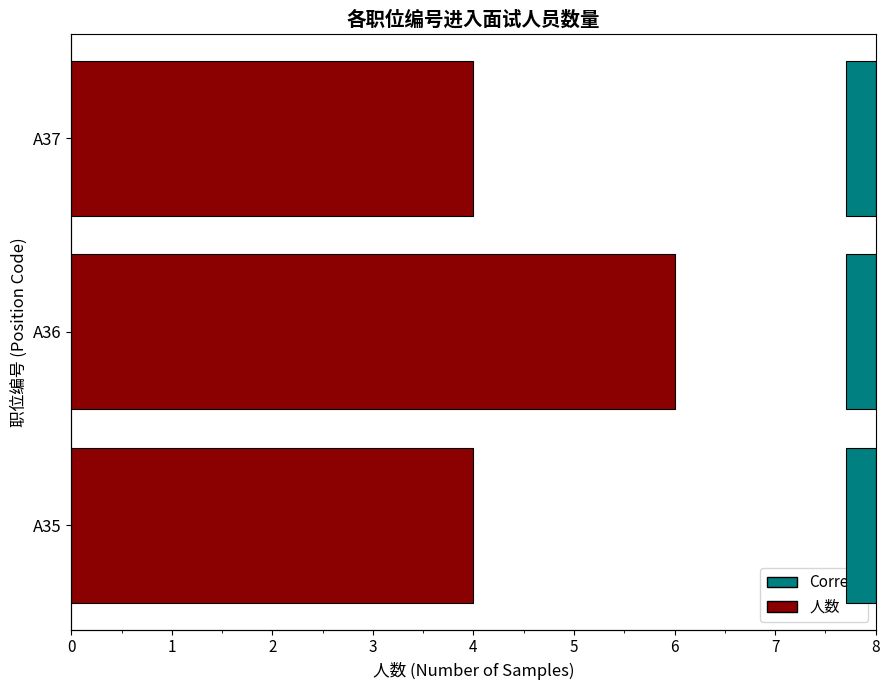

What is the approximate value of 人数 at A37?

4.0